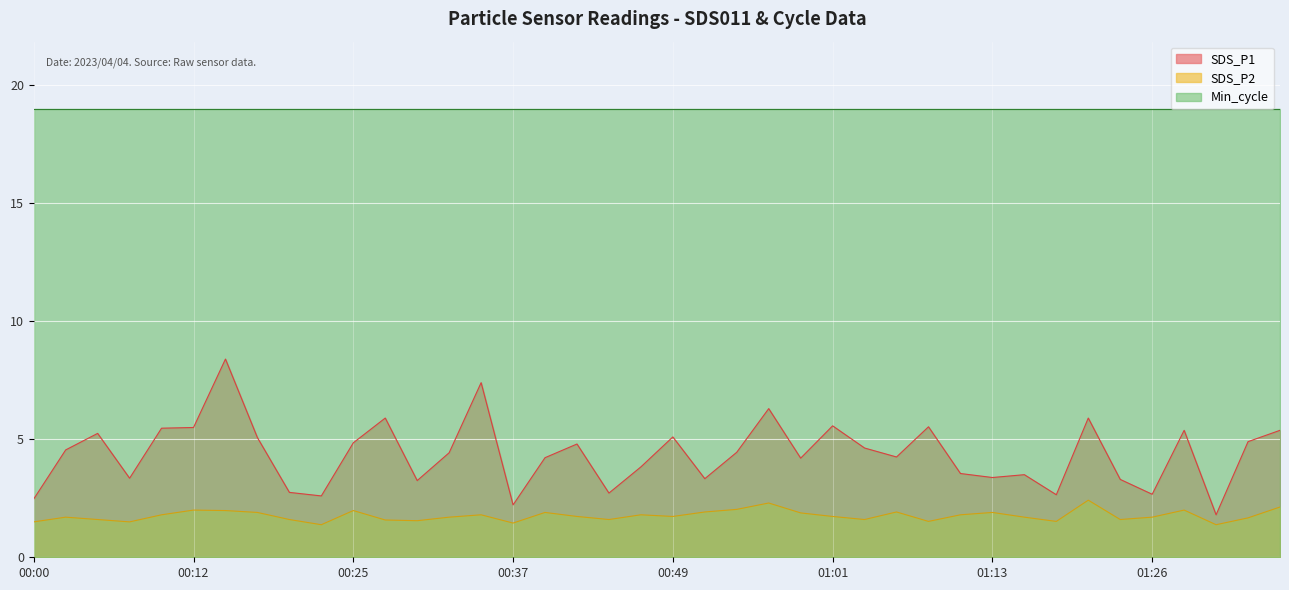

True or false: Min_cycle and SDS_P2 cross at least once.

False